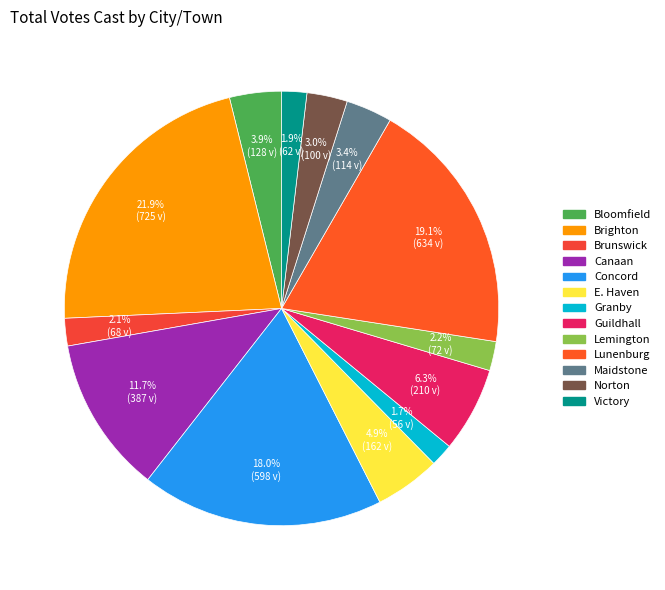

True or false: Granby accounts for 2% of the total.

True